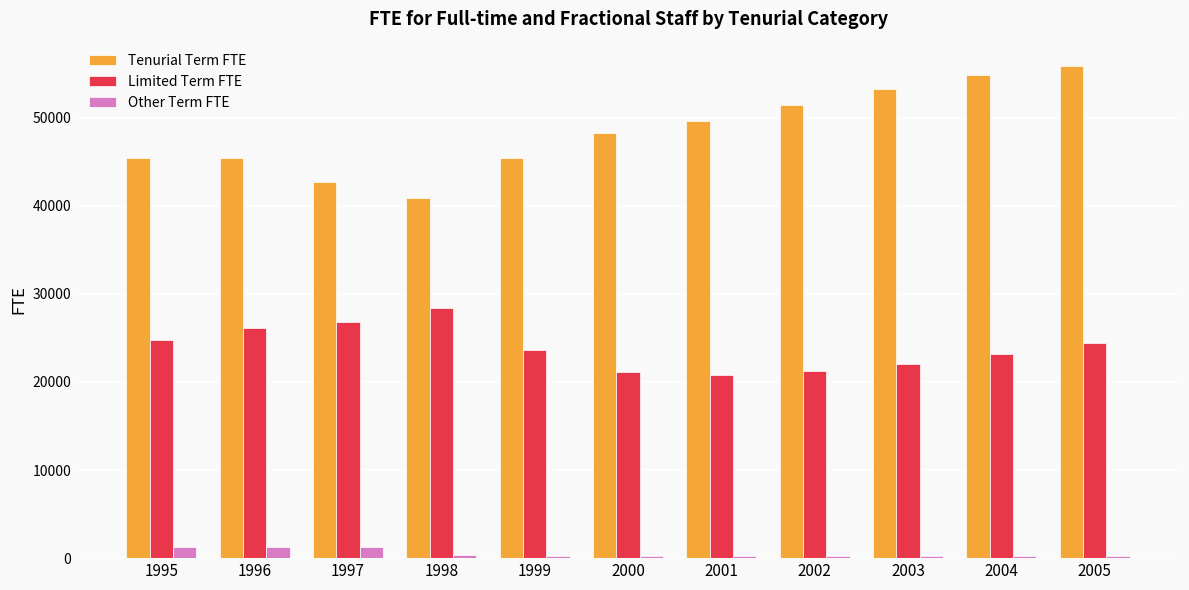

How many data points in Limited Term FTE are less than 23650?

5